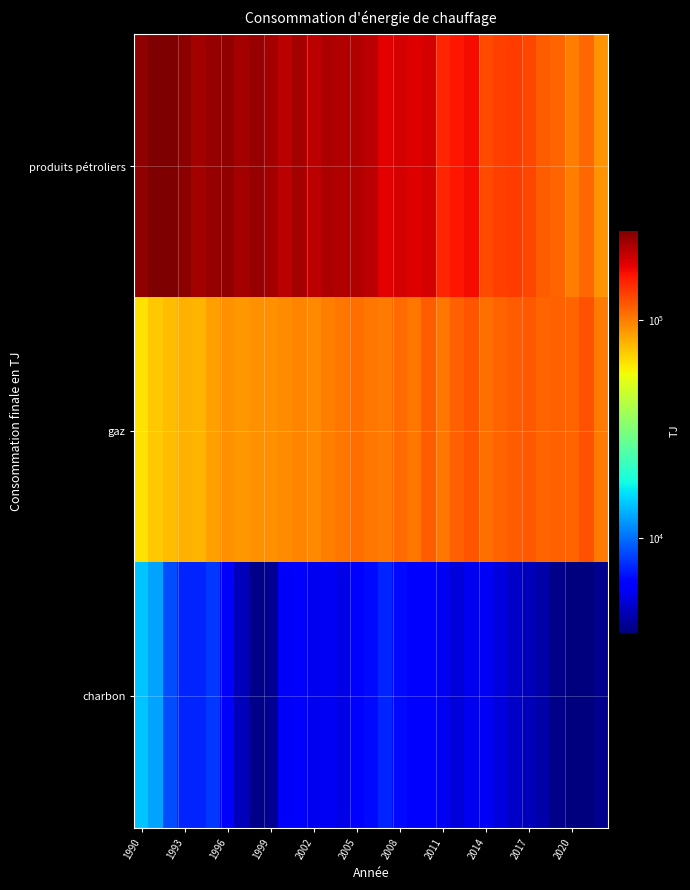

Rank the series by their average value, from highest to lowest.

produits pétroliers, gaz, charbon